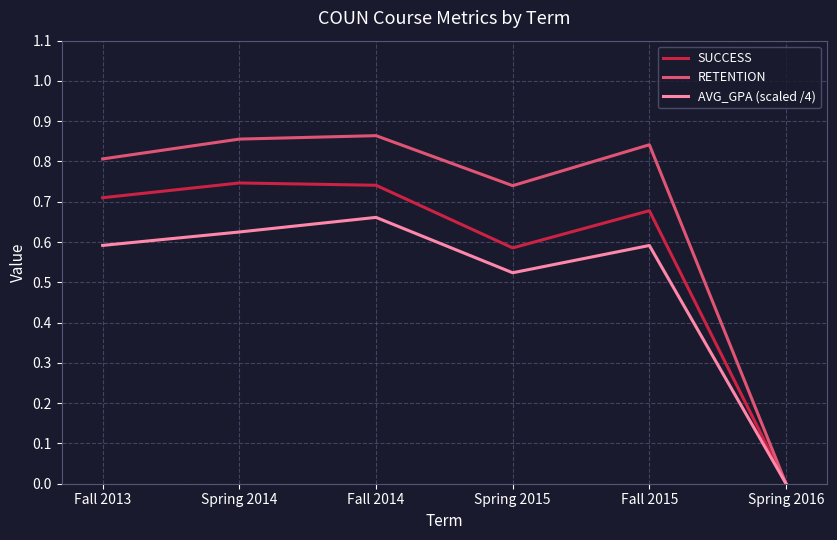

Is it true that RETENTION equals 1.4 at Fall 2015?

False